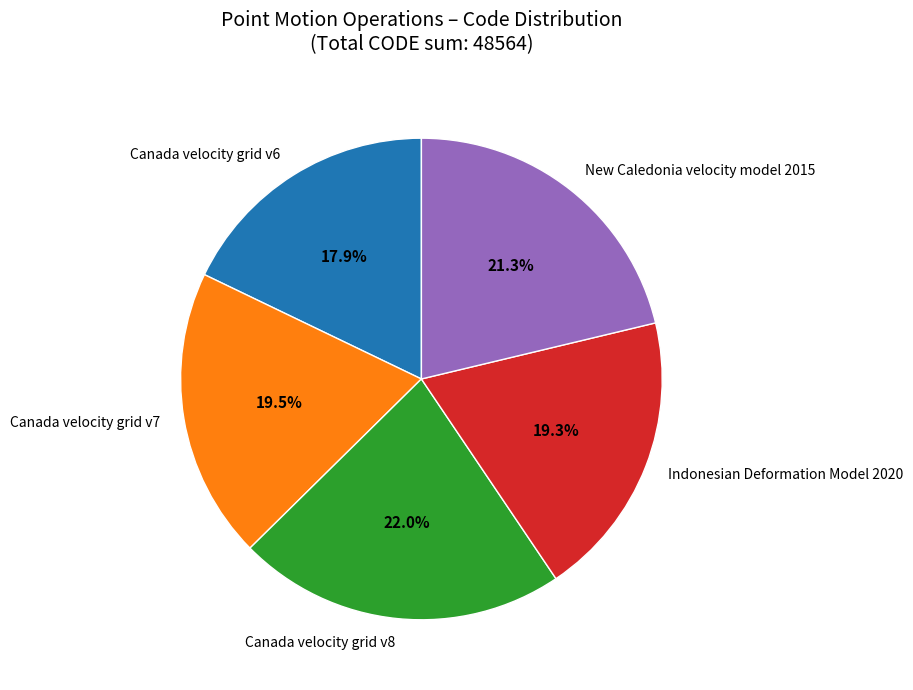

Combined, do Indonesian Deformation Model 2020 and New Caledonia velocity model 2015 account for over 50%?

No